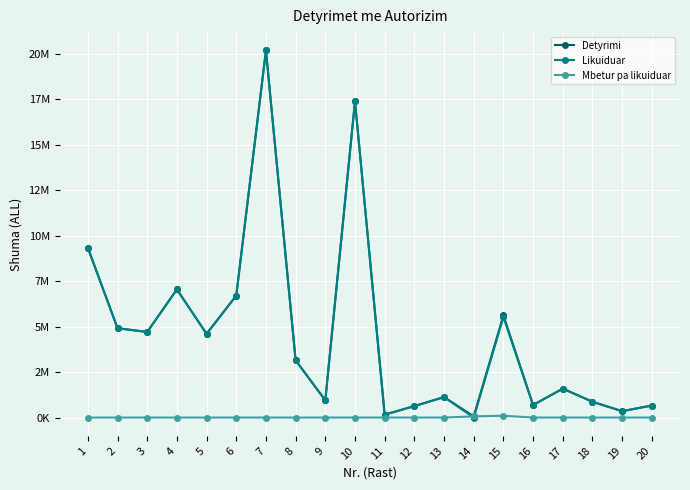

True or false: Detyrimi has more than 0 interior local peaks.

True